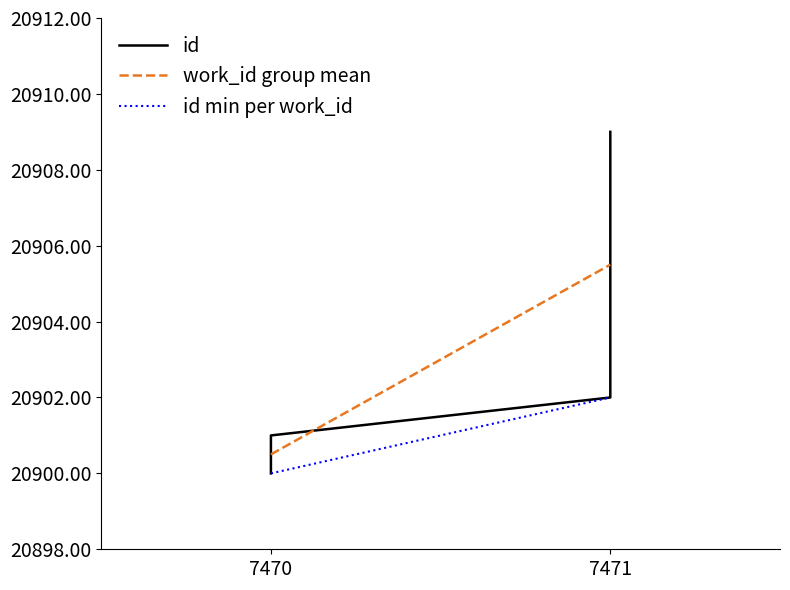

Reading left to right, list all the values displayed in this chart.

7470=20900	7470=20901	7471=20902	7471=20903	7471=20904	7471=20905	7471=20906	7471=20907	7471=20908	7471=20909